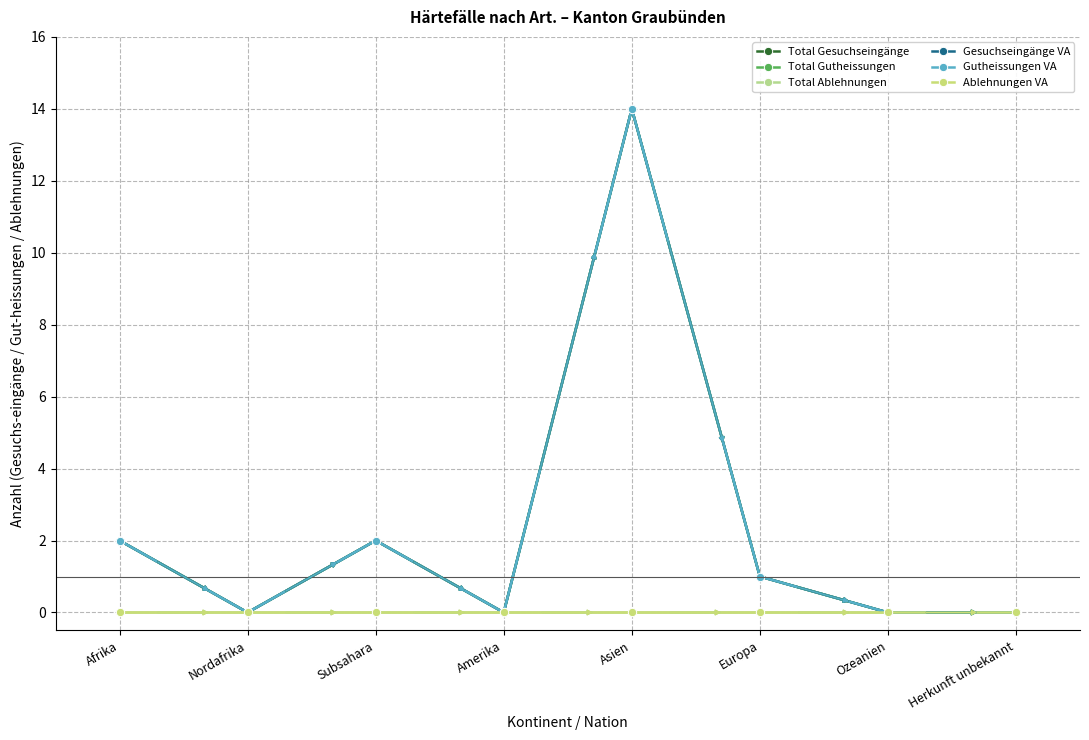

What is the sum of the Total Gesuchseingänge values at Afrika and Ozeanien?

2